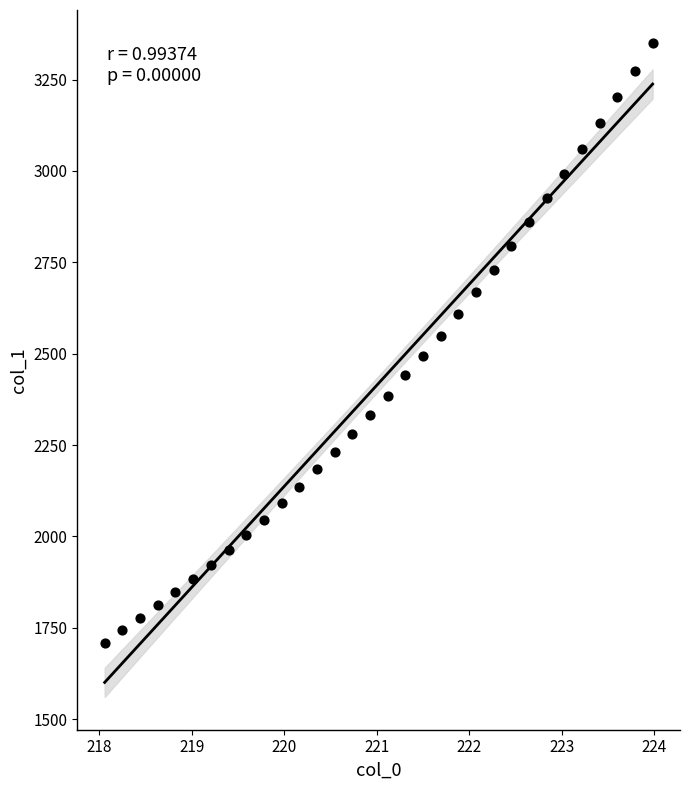

What is the range of Y values (max minus min)?

1641.7